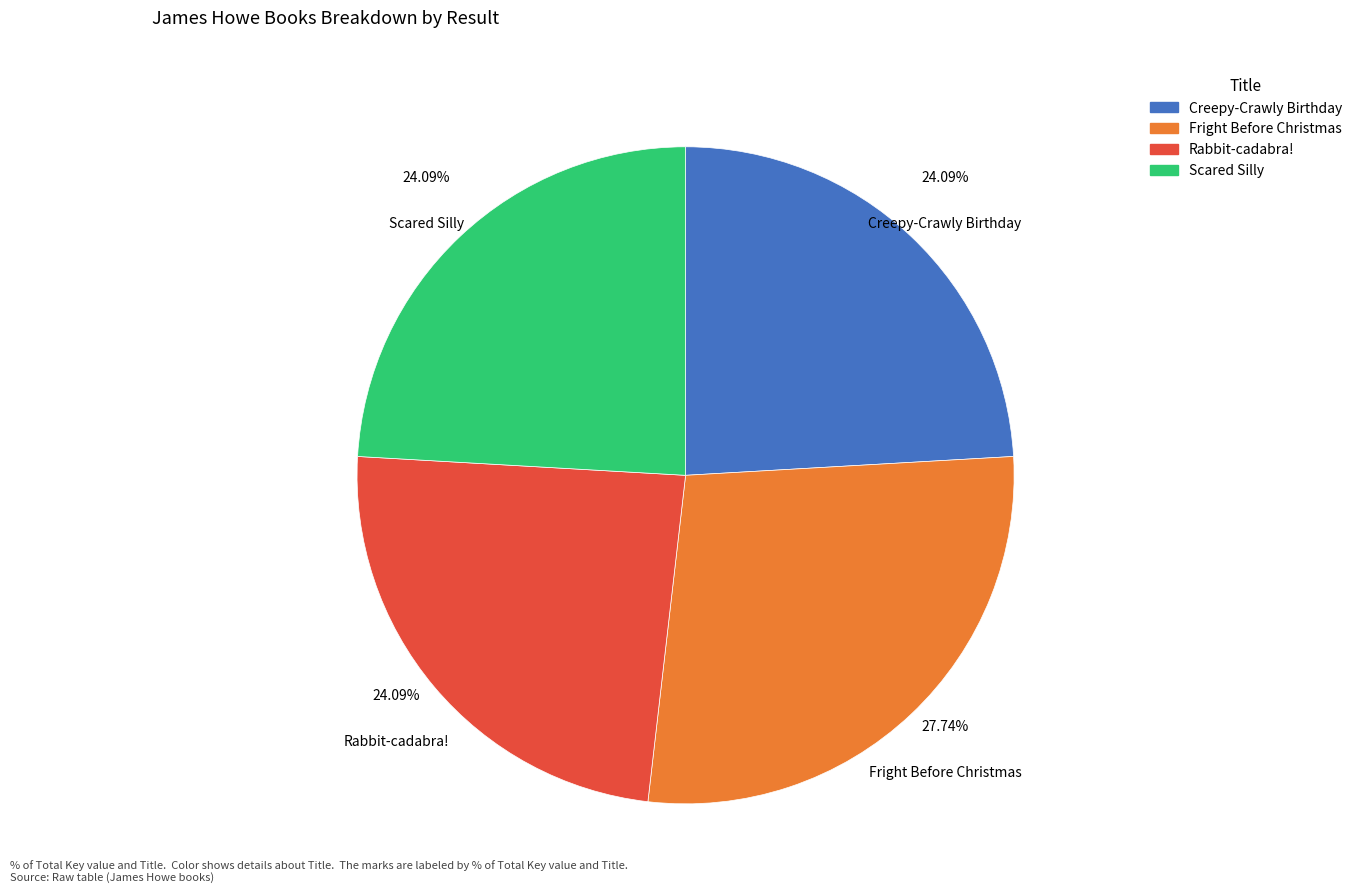

Does Rabbit-cadabra! represent more than half of the total?

No